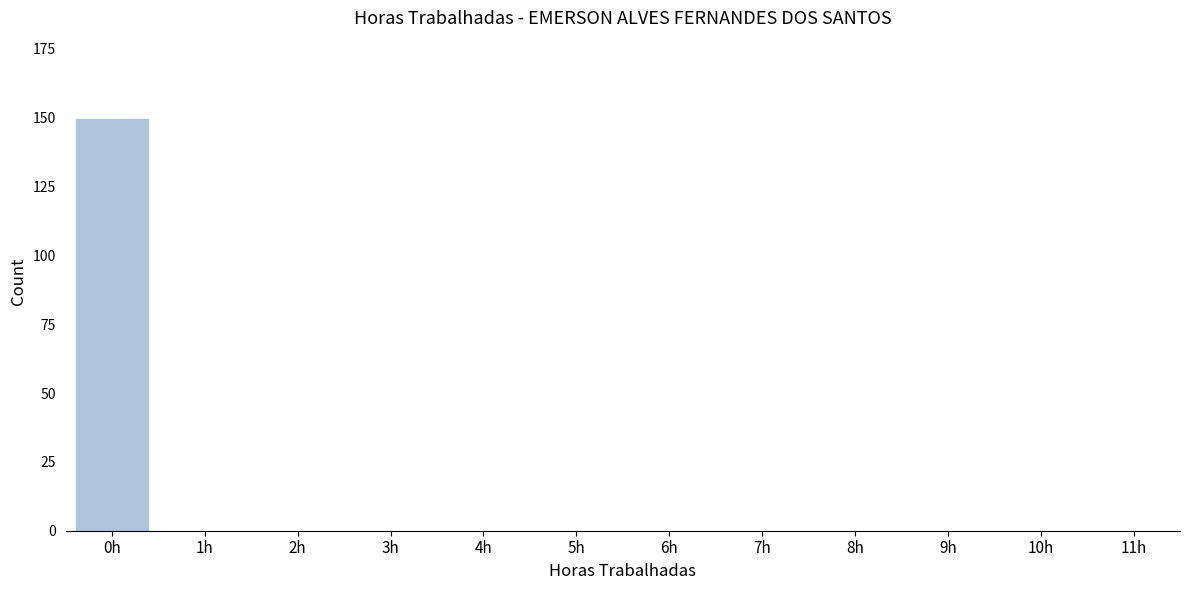

The value at 7h is 87. True or false?

False